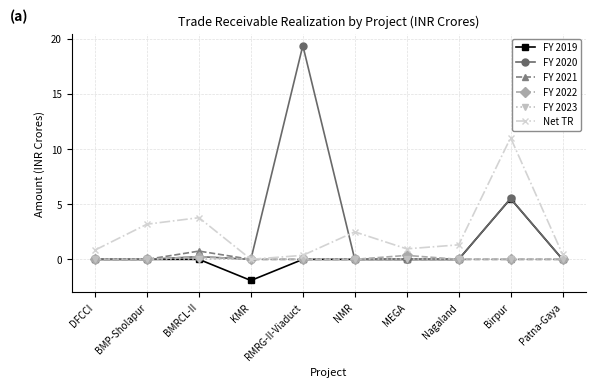

The FY 2020 series shows 10.9 at MEGA. True or false?

False